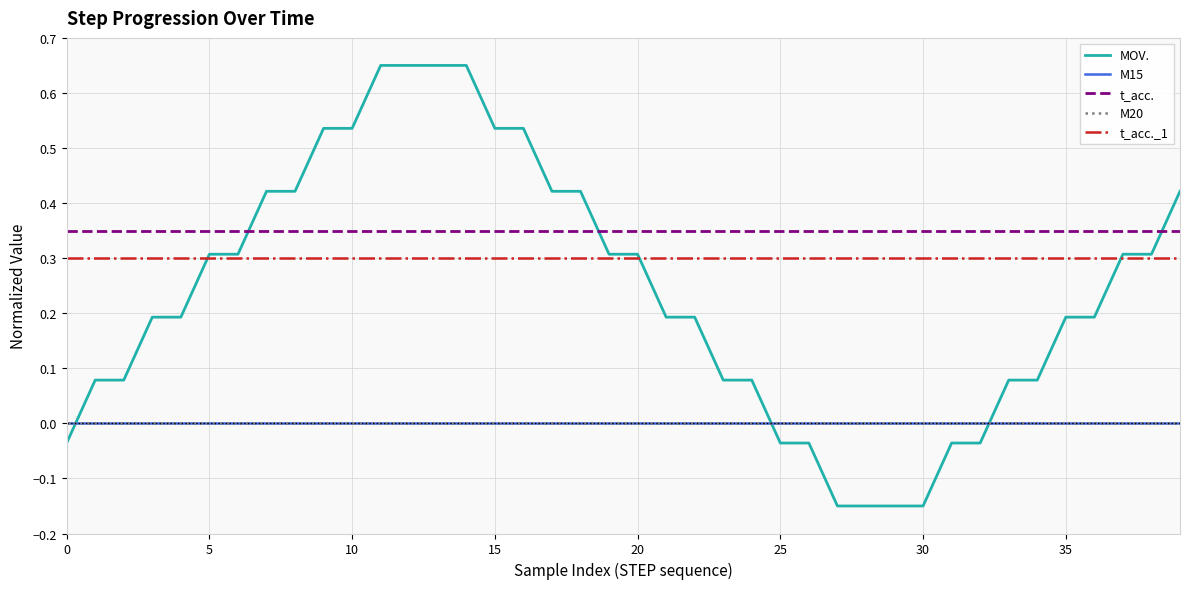

At how many categories does at least one series exceed 0?

40